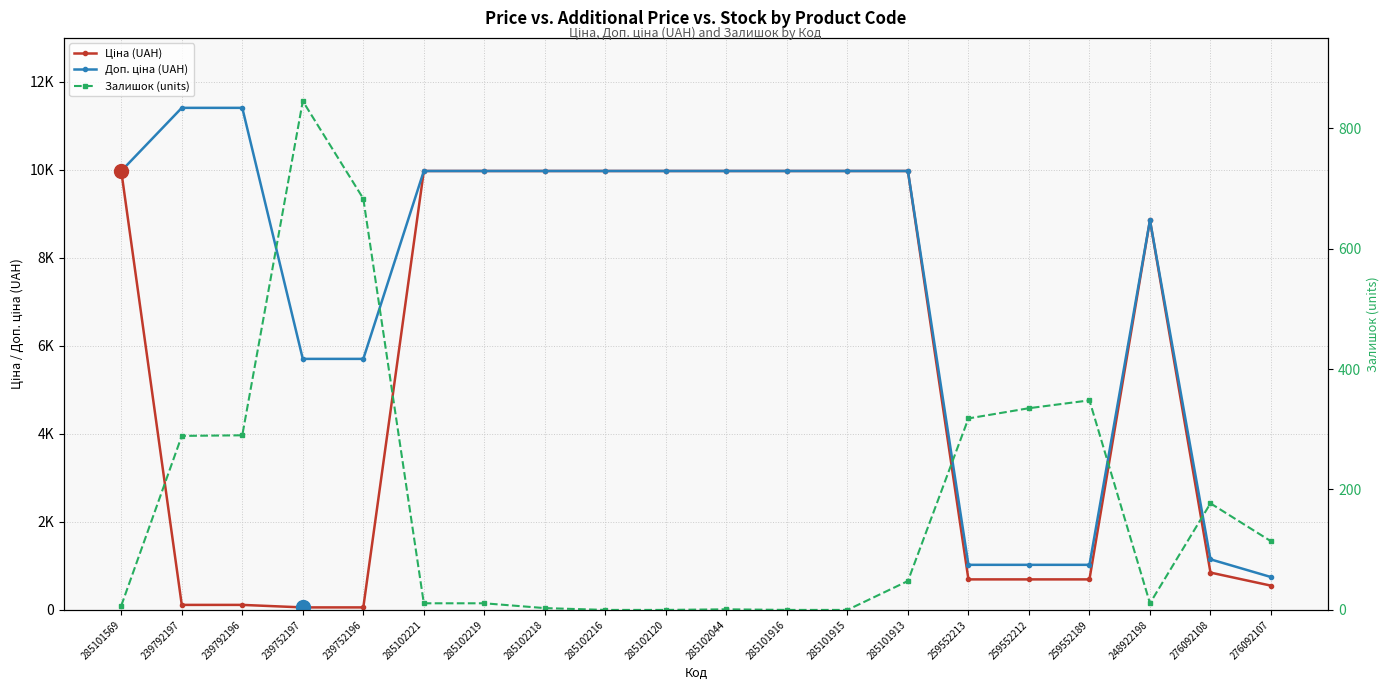

What is the sum of the Доп. ціна (UAH) values at 285102219 and 285102120?

19950.0